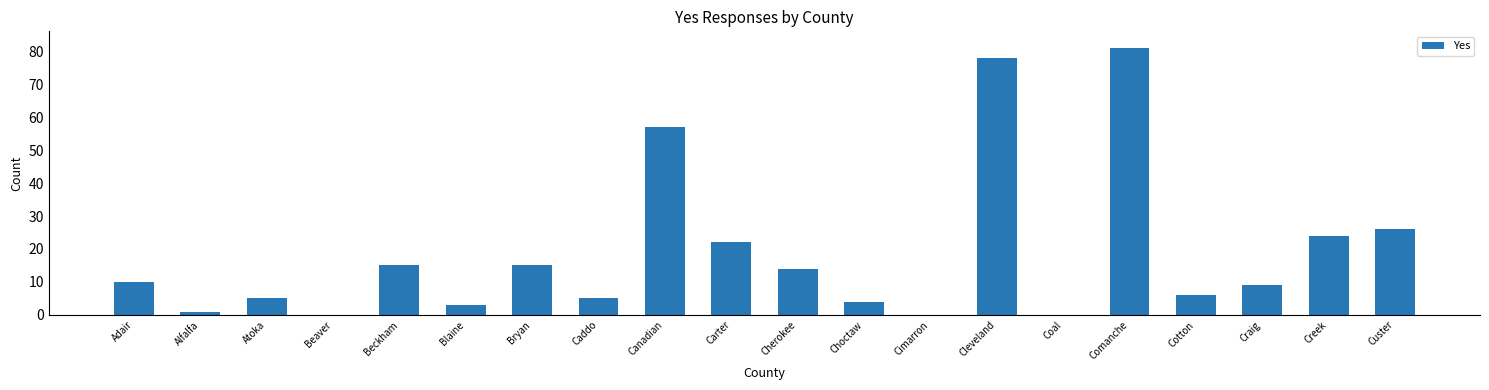

Count the number of categories in the chart.

20